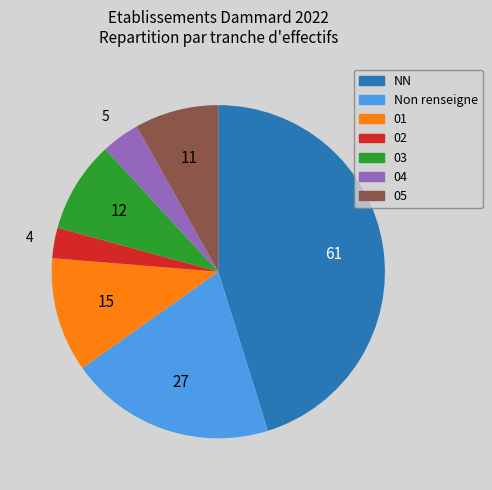

Is there any slice that represents more than half of the pie?

No